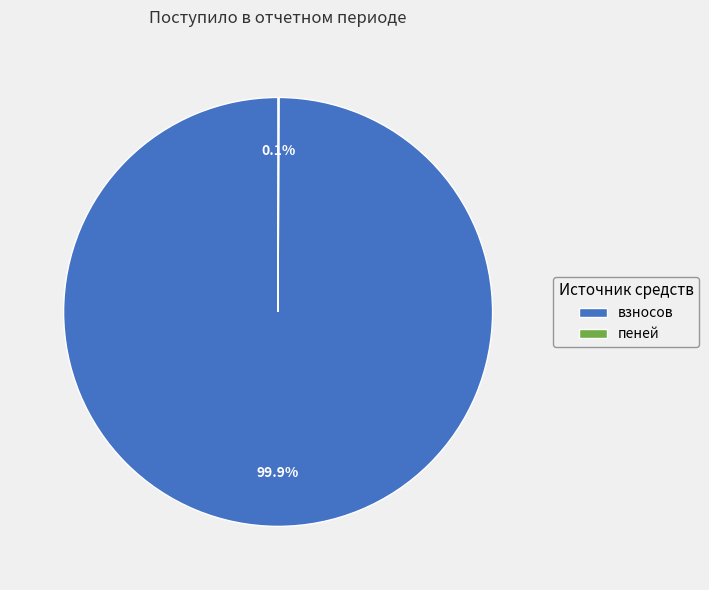

Is взносов the majority of the pie?

Yes